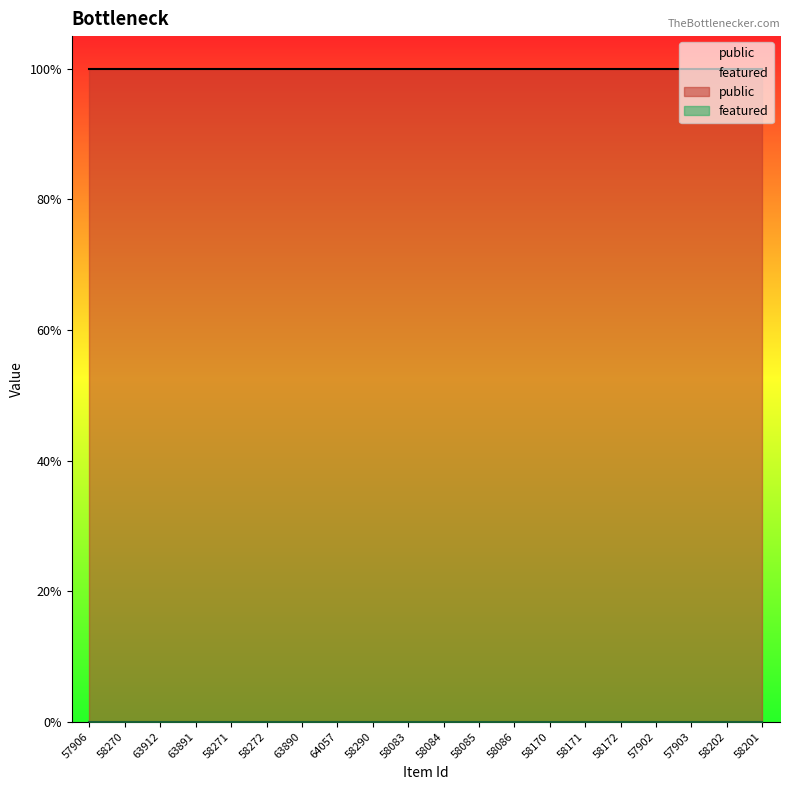

At which label does public reach its peak?

57906